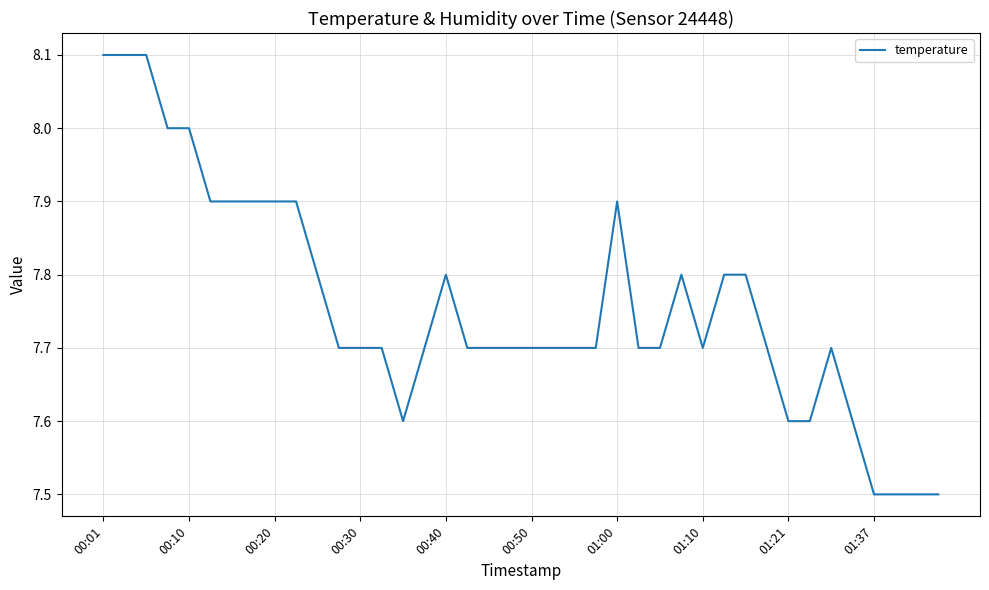

What is the greatest value displayed?

8.1